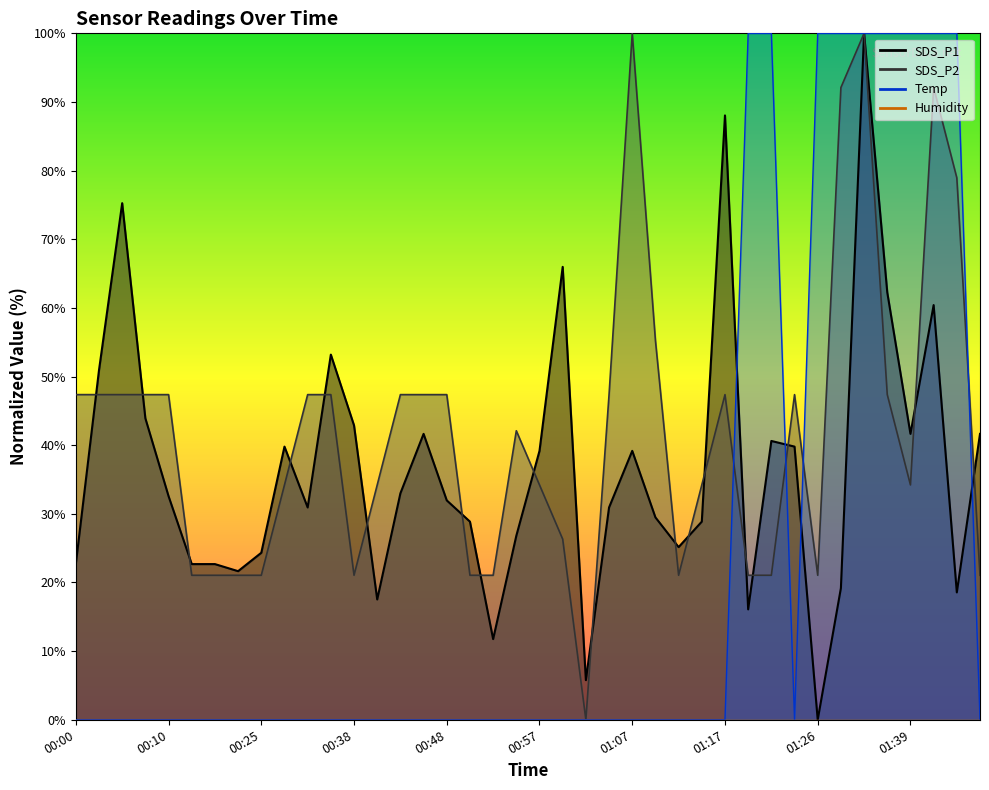

What is the sum of all SDS_P2 values?

1673.7